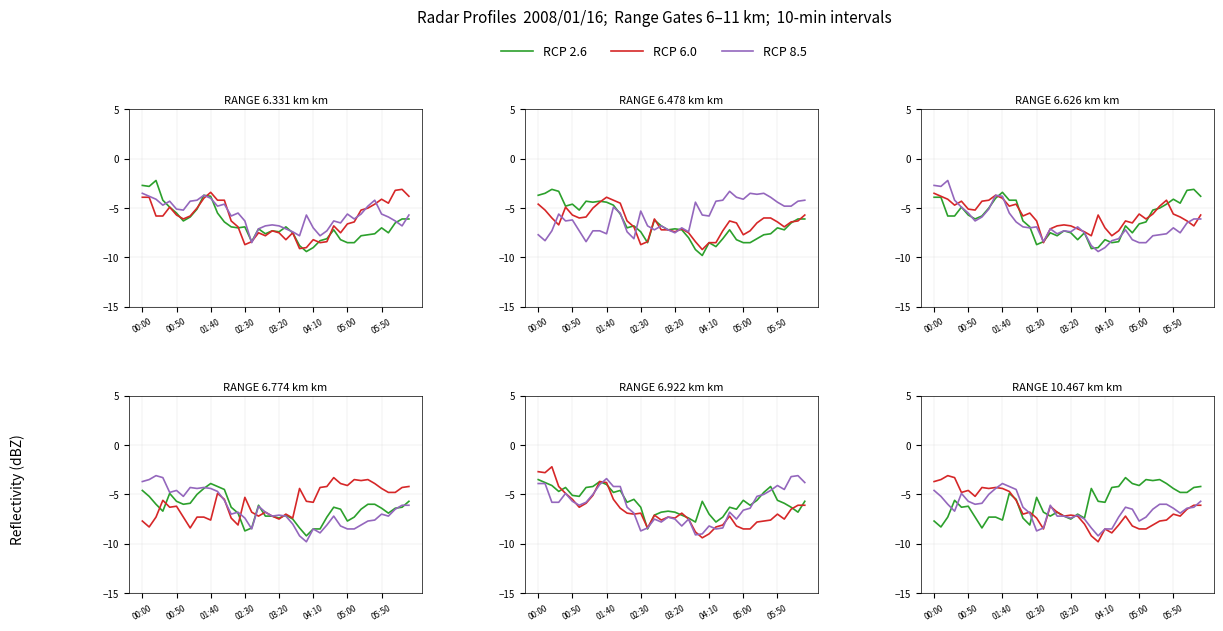

How many data points in RCP 2.6 are less than -5?

24